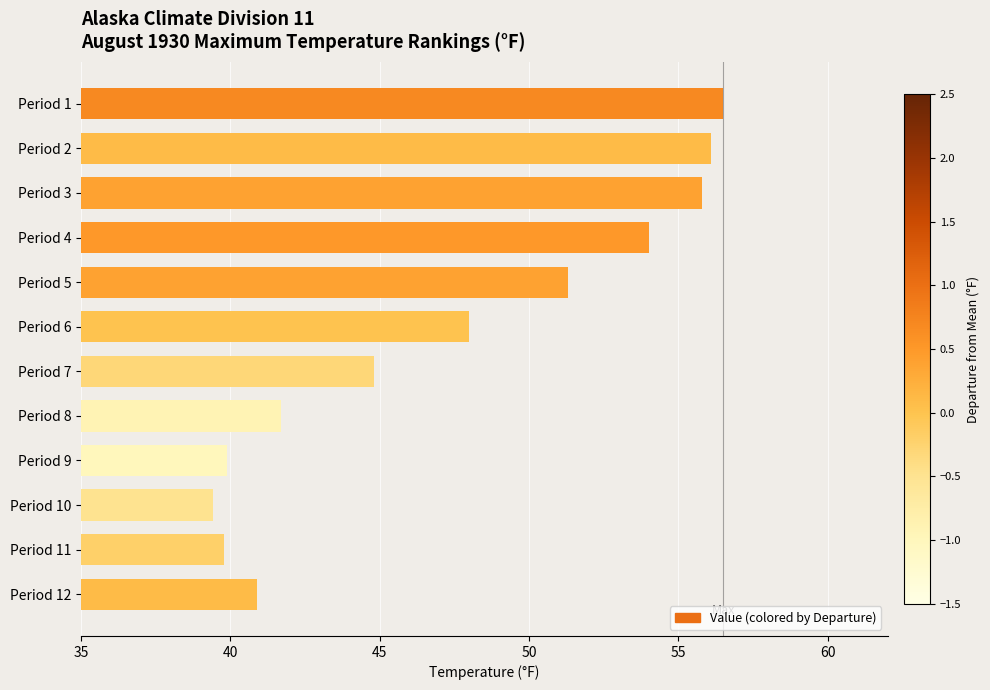

What is the maximum value shown in the chart?

56.5